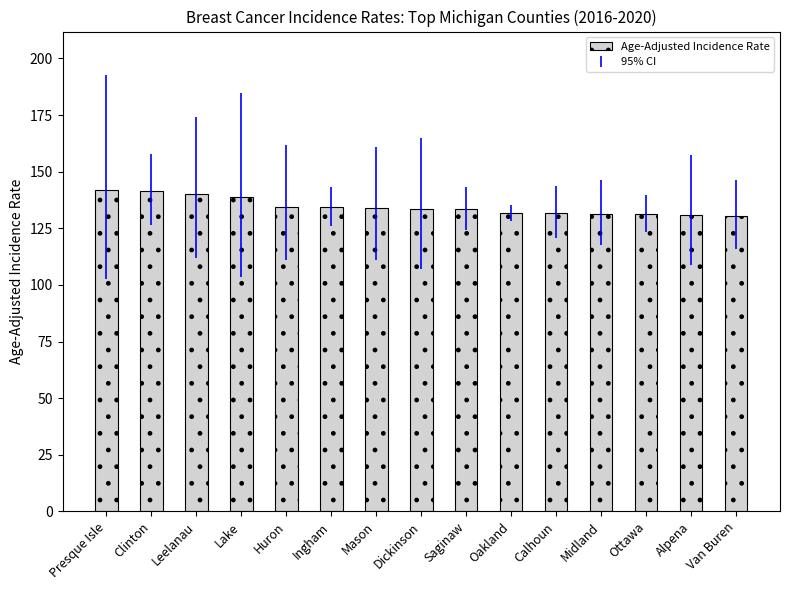

What is the smallest value displayed?

130.3